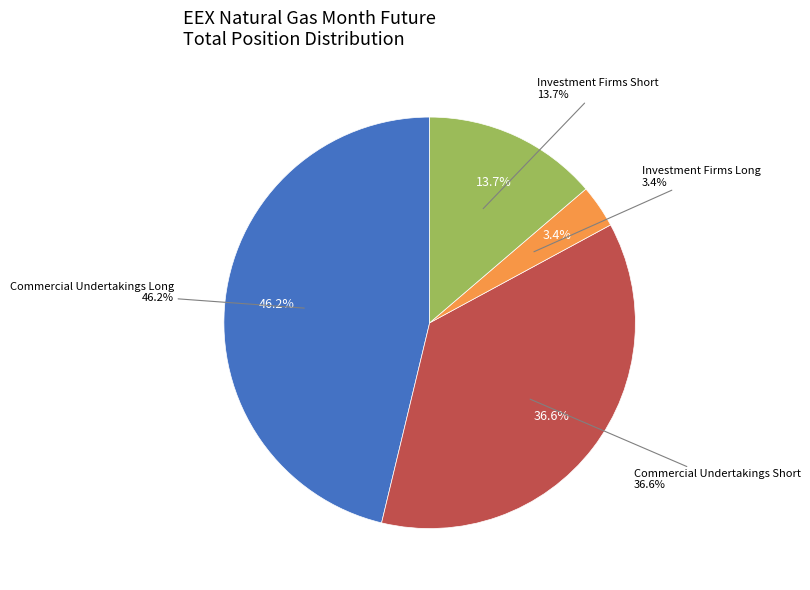

Is Investment Firms Long the majority of the pie?

No